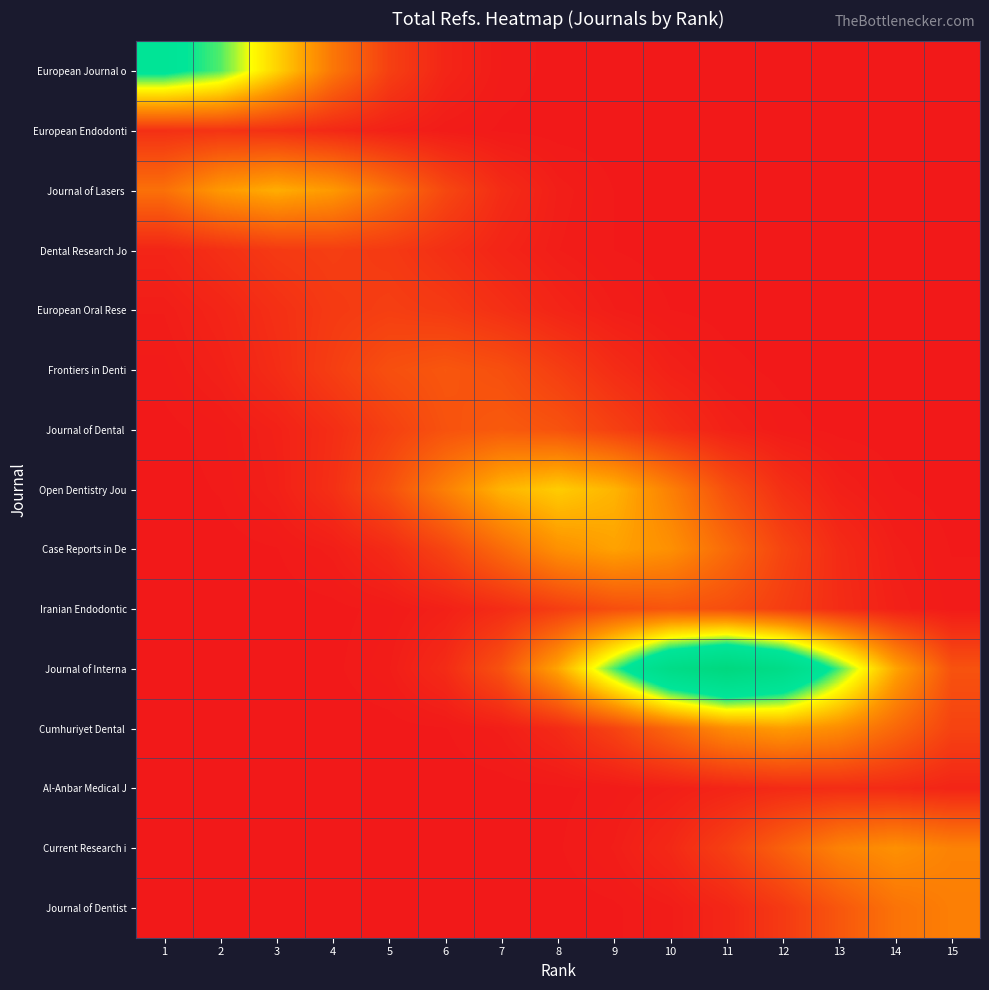

Rank the series by their maximum value, from highest to lowest.

Journal of Interna, European Journal o, Open Dentistry Jou, Journal of Lasers, Case Reports in De, Cumhuriyet Dental, Current Research i, Journal of Dentist, Journal of Dental, Frontiers in Denti, Iranian Endodontic, European Oral Rese, Dental Research Jo, European Endodonti, Al-Anbar Medical J